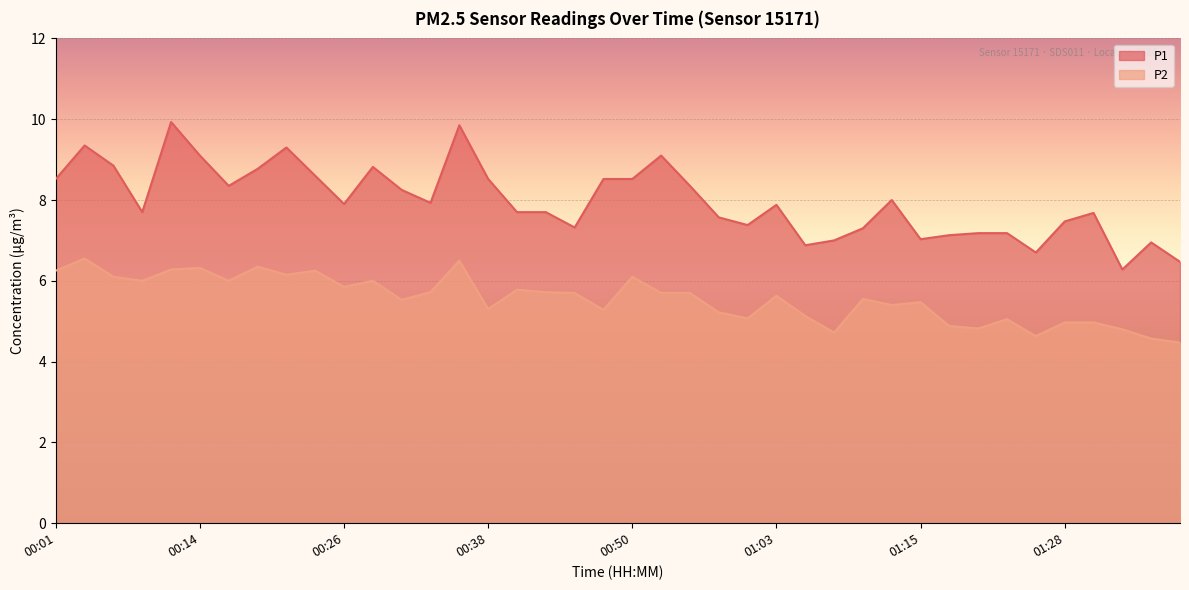

What is the total value across all series at 01:32?

11.1